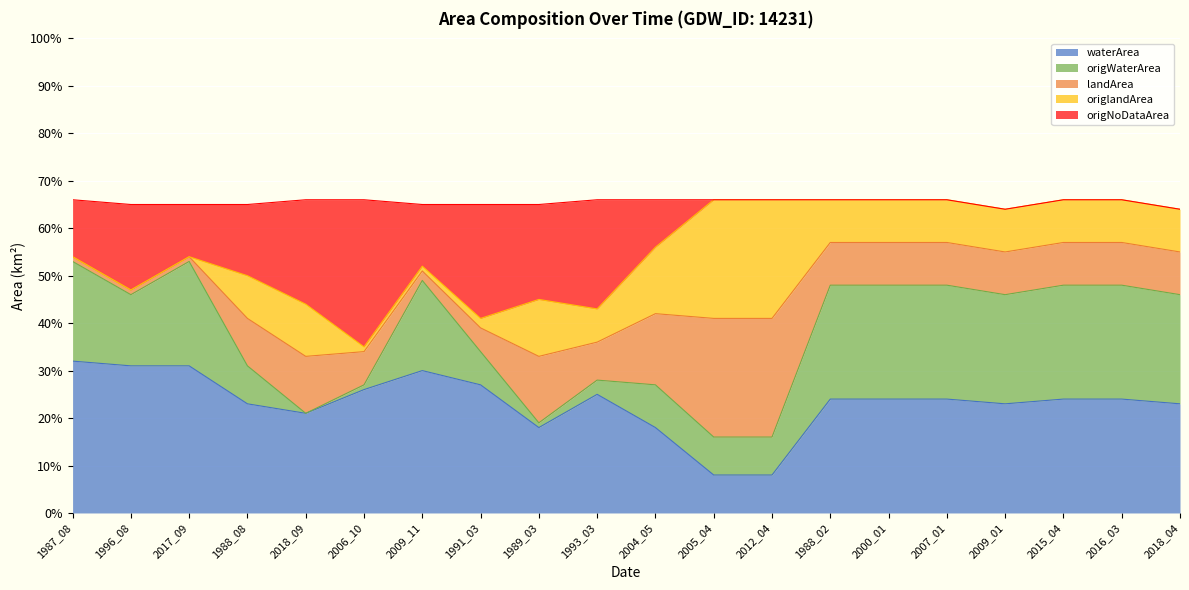

What position from the left is 2018_09?

5